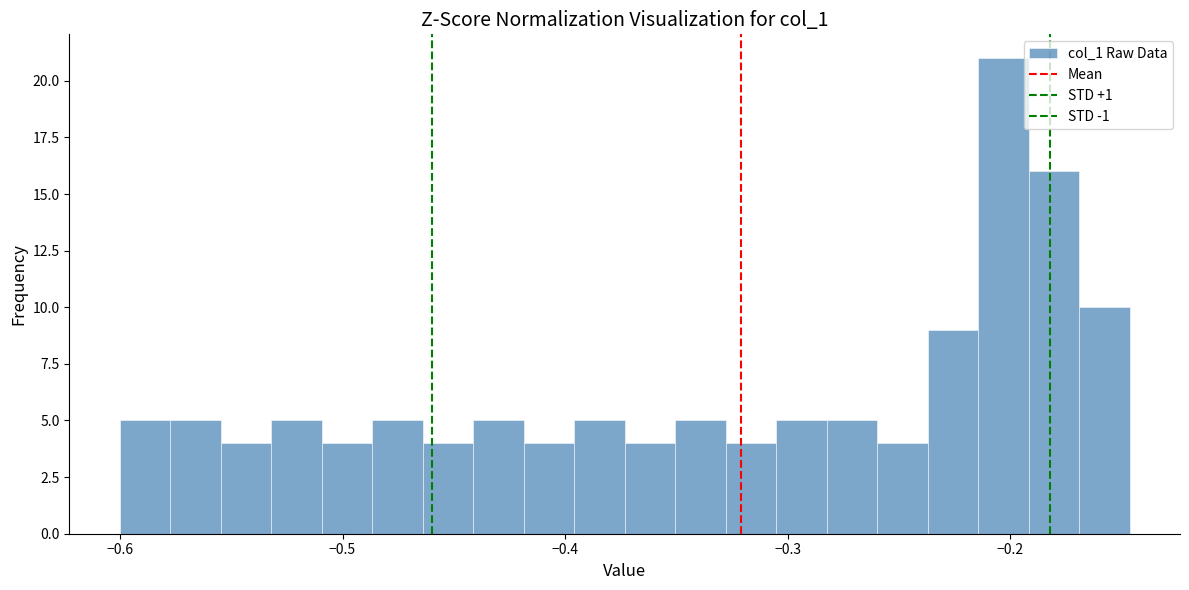

Read against the x-axis, roughly where is the centre of the tallest bar?

-0.20